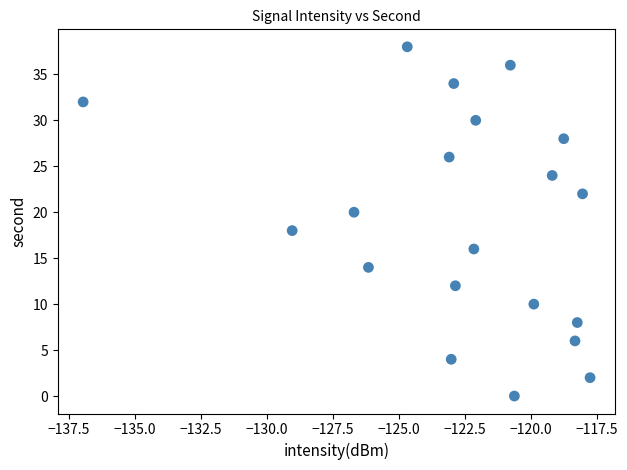

What is the range of Y values (max minus min)?

38